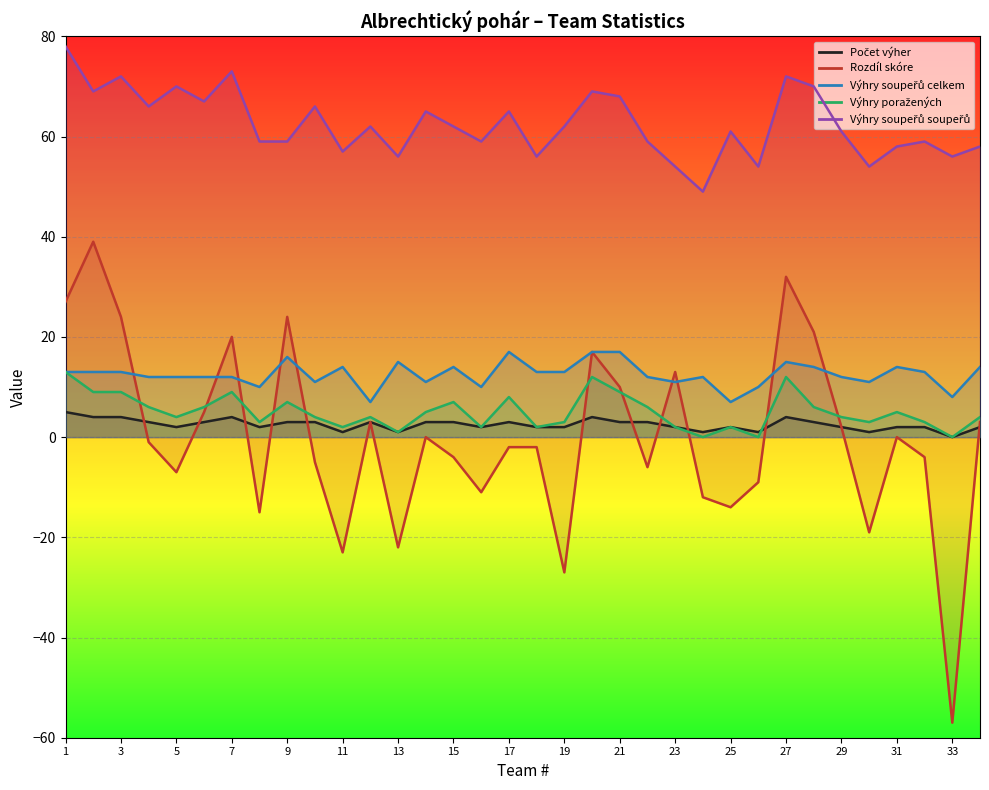

Is it true that Výhry soupeřů celkem equals 4 at 32?

False